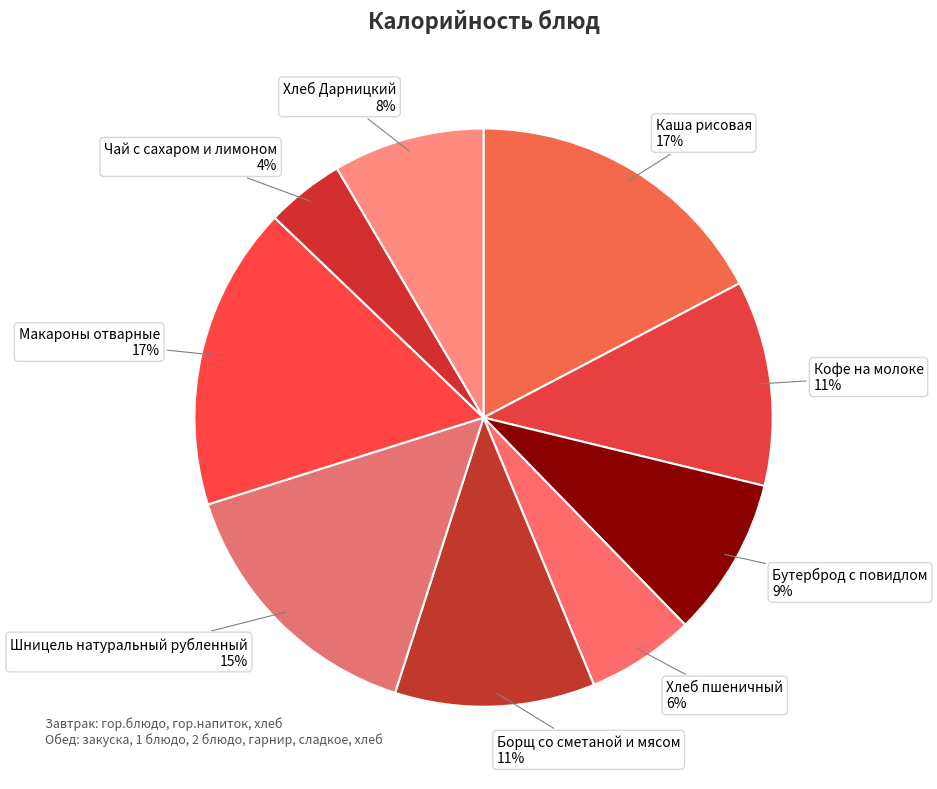

How many segments does this pie chart have?

9